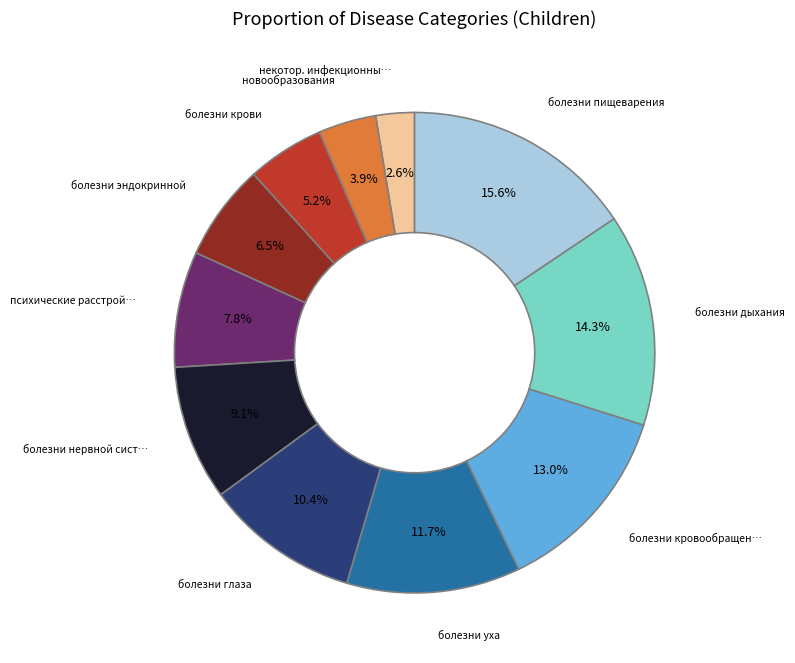

Is there any slice that represents more than half of the pie?

No